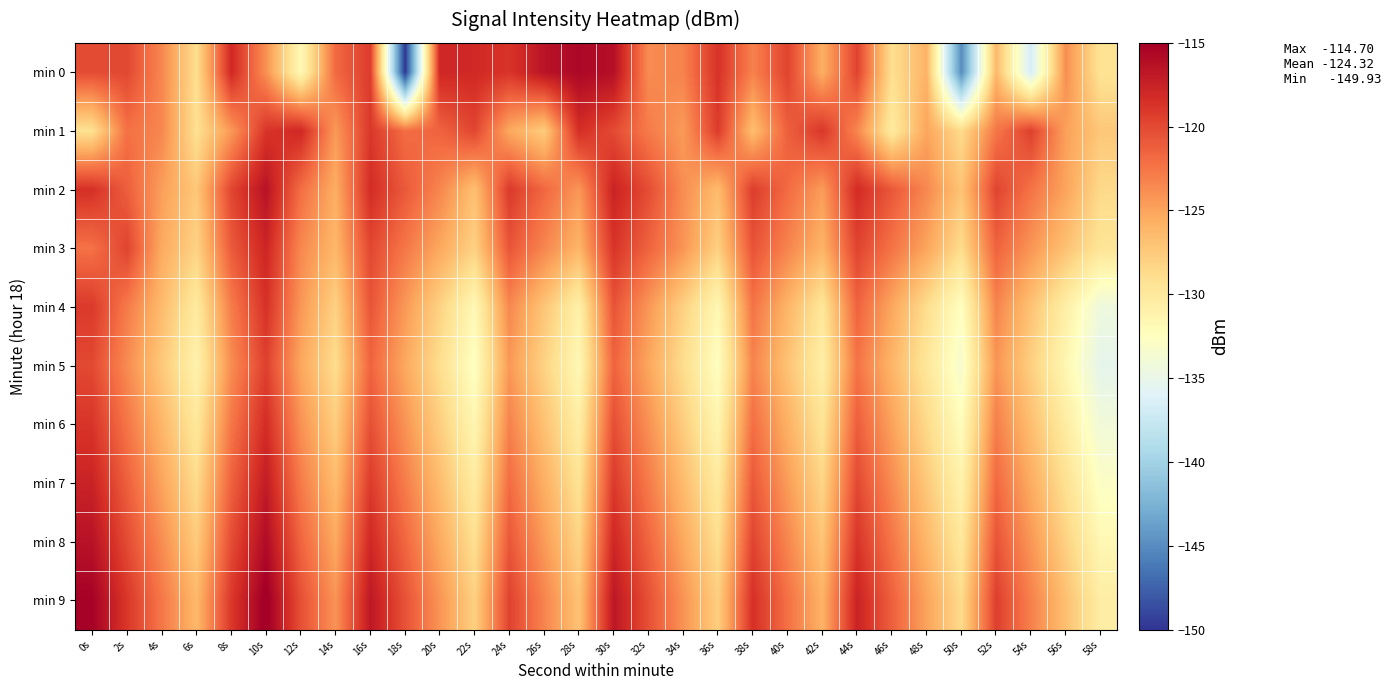

What is the spread (max minus min) of values at 2s?

4.8